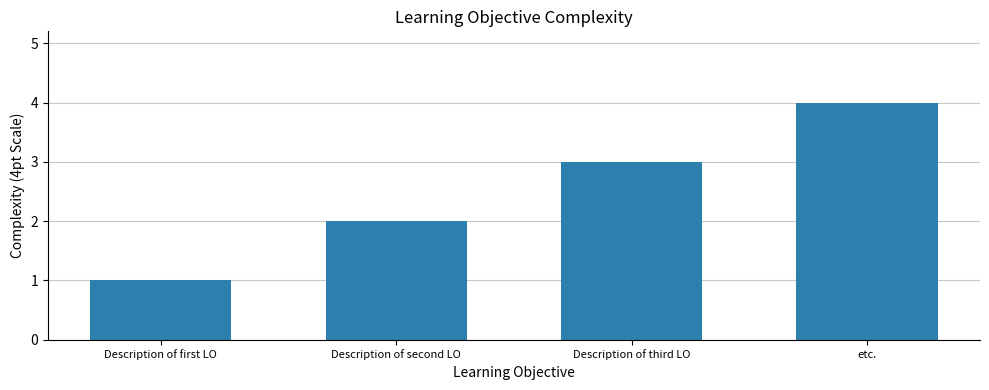

Reading left to right, extract all data points from this chart.

Description of first LO=1	Description of second LO=2	Description of third LO=3	etc.=4